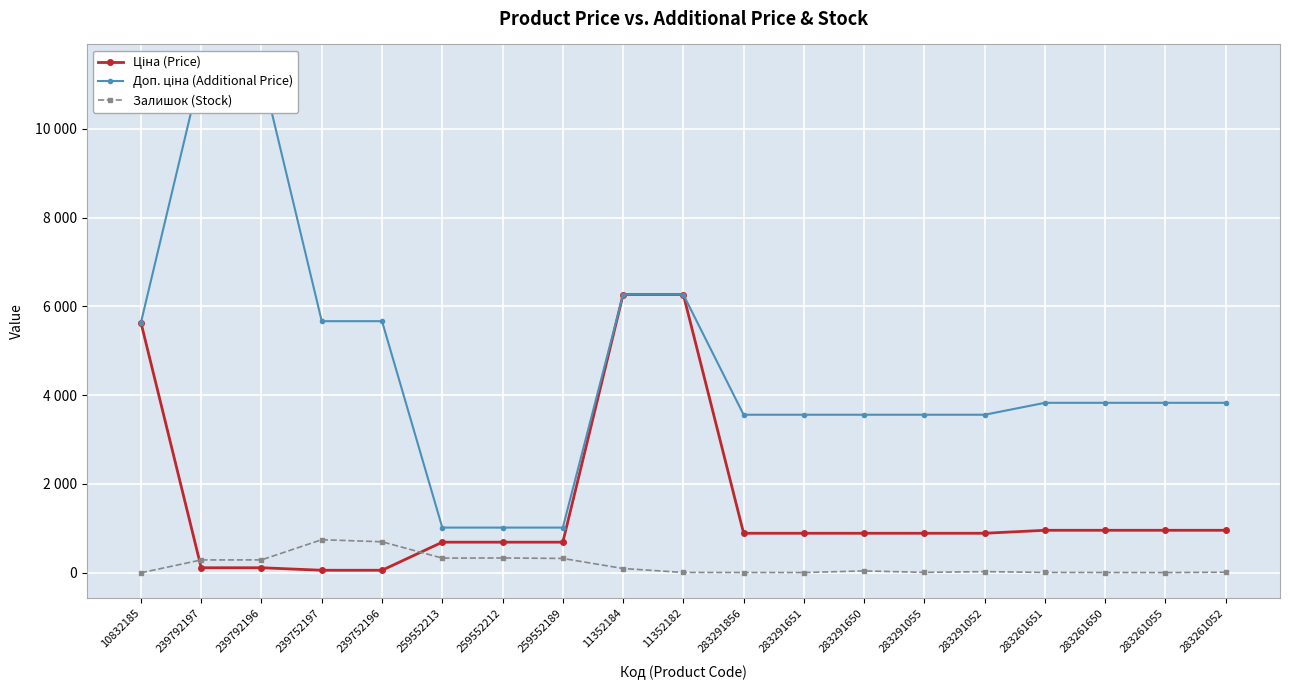

Reading left to right, what are all the values shown in this chart?

Ціна (Price): 10832185=5636.0	239792197=113.3	239792196=113.3	239752197=56.7	239752196=56.7	259552213=689.1	259552212=689.1	259552189=689.1	11352184=6266.7	11352182=6266.7	283291856=889.9	283291651=889.9	283291650=889.9	283291055=889.9	283291052=889.9	283261651=957.1	283261650=957.1	283261055=957.1	283261052=957.1
Доп. ціна (Additional Price): 10832185=5636.0	239792197=11334.0	239792196=11334.0	239752197=5667.0	239752196=5667.0	259552213=1017.8	259552212=1017.8	259552189=1017.8	11352184=6266.7	11352182=6266.7	283291856=3559.7	283291651=3559.7	283291650=3559.7	283291055=3559.7	283291052=3559.7	283261651=3828.4	283261650=3828.4	283261055=3828.4	283261052=3828.4
Залишок (Stock): 10832185=0.0	239792197=289.0	239792196=290.0	239752197=745.0	239752196=698.0	259552213=330.0	259552212=333.0	259552189=323.0	11352184=96.0	11352182=7.0	283291856=6.0	283291651=5.0	283291650=42.0	283291055=9.0	283291052=26.0	283261651=7.0	283261650=6.0	283261055=4.0	283261052=12.0